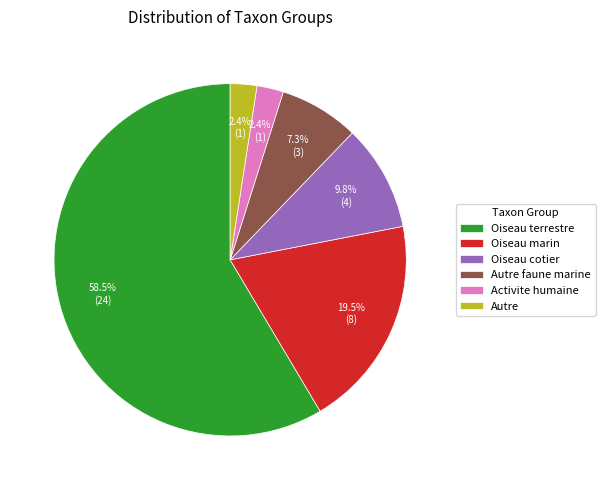

What percentage is NOT represented by Autre?

97.6%